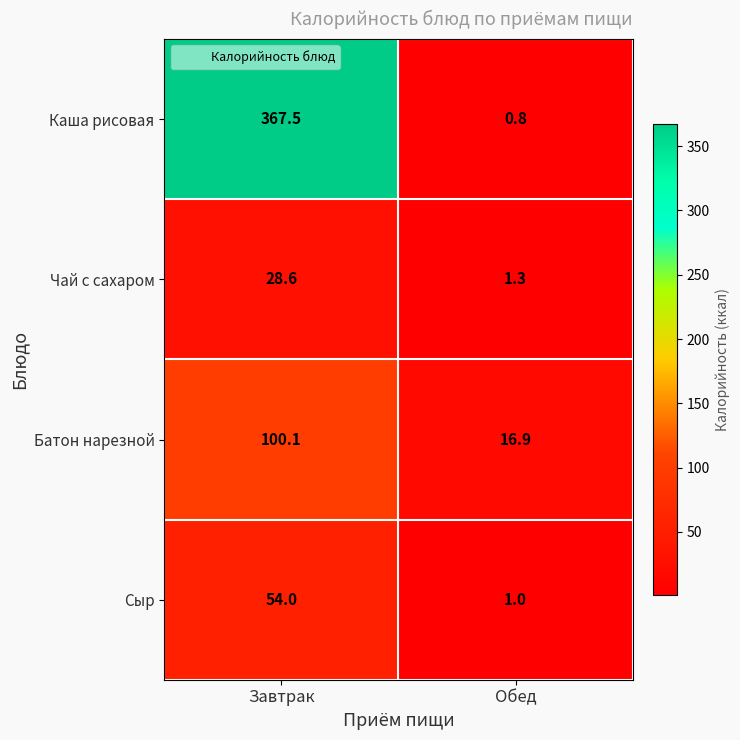

What is the maximum value shown in the chart?

367.5